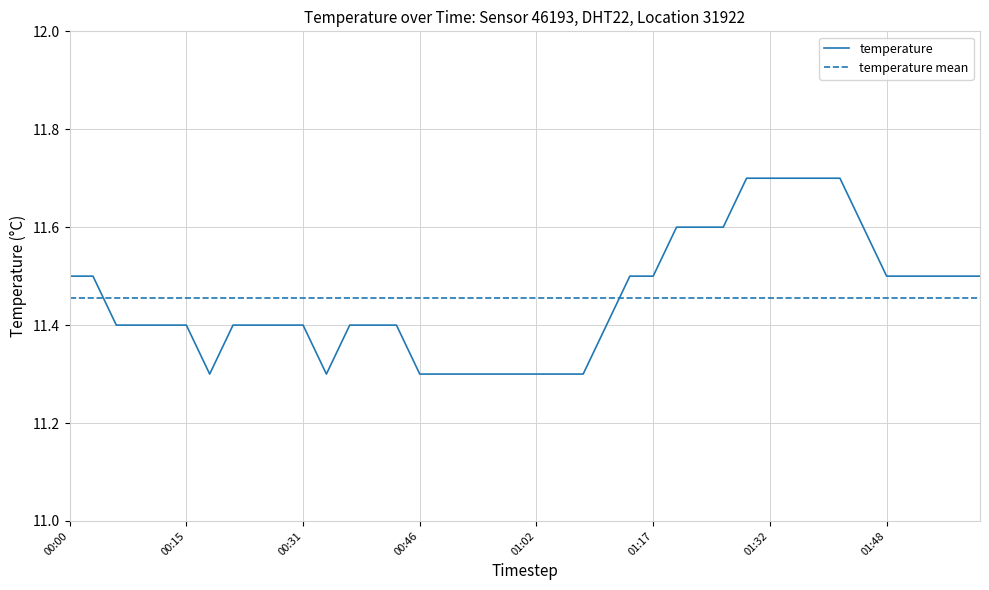

What is the average value?

11.5